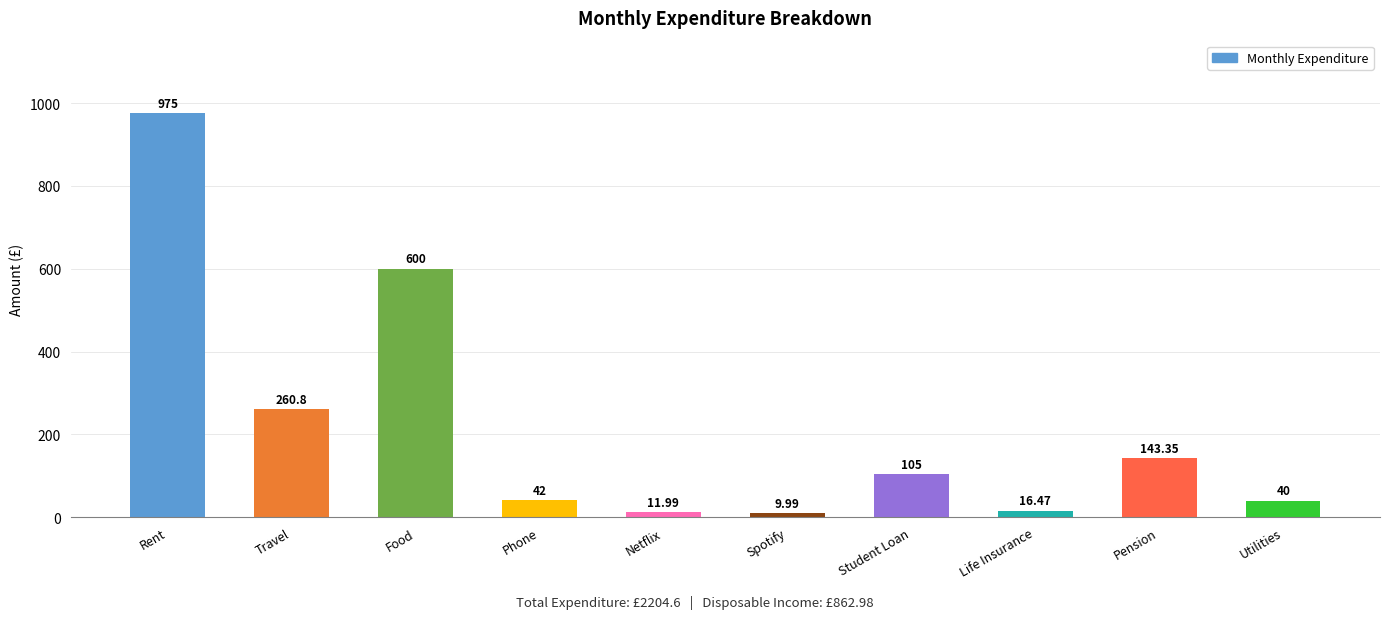

The value at Student Loan is 50.1. True or false?

False